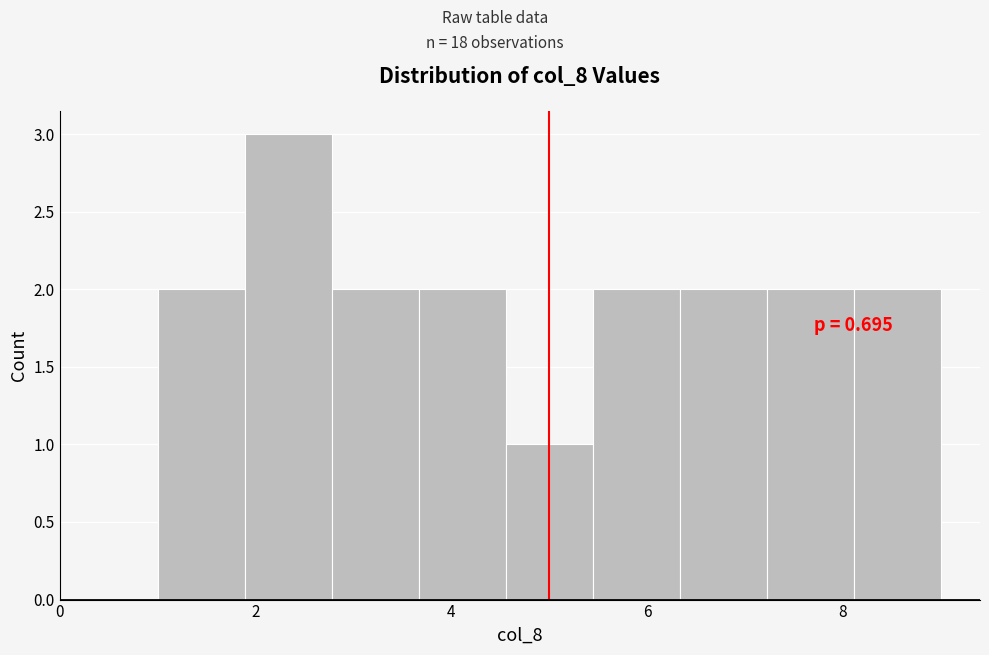

Over which range of the x-axis is the bar tallest?

1.8 to 2.8